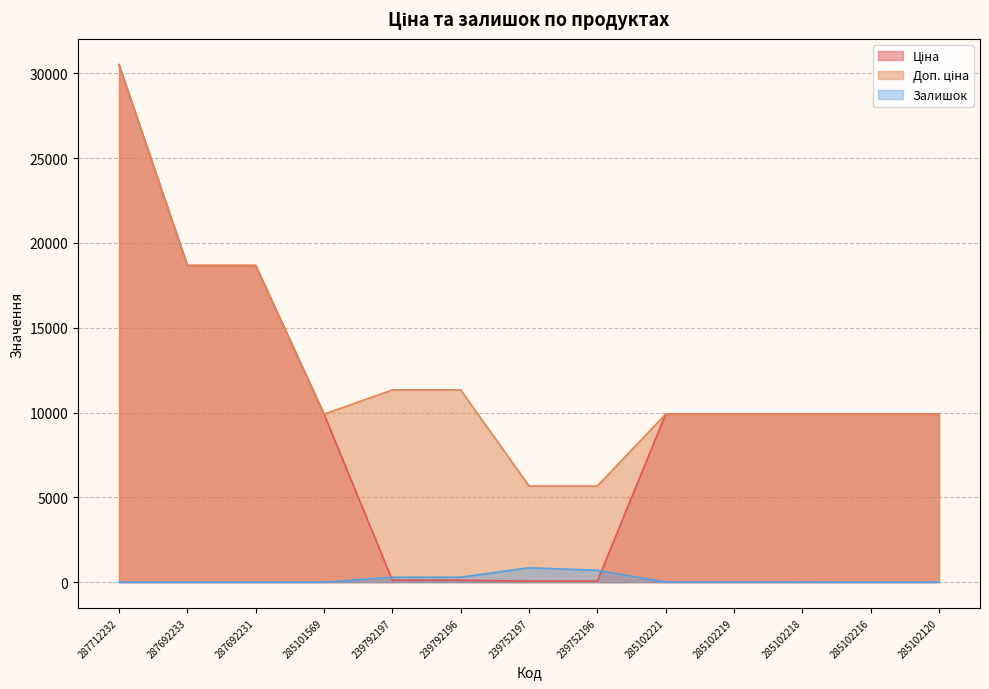

How many lines are shown in the chart?

3